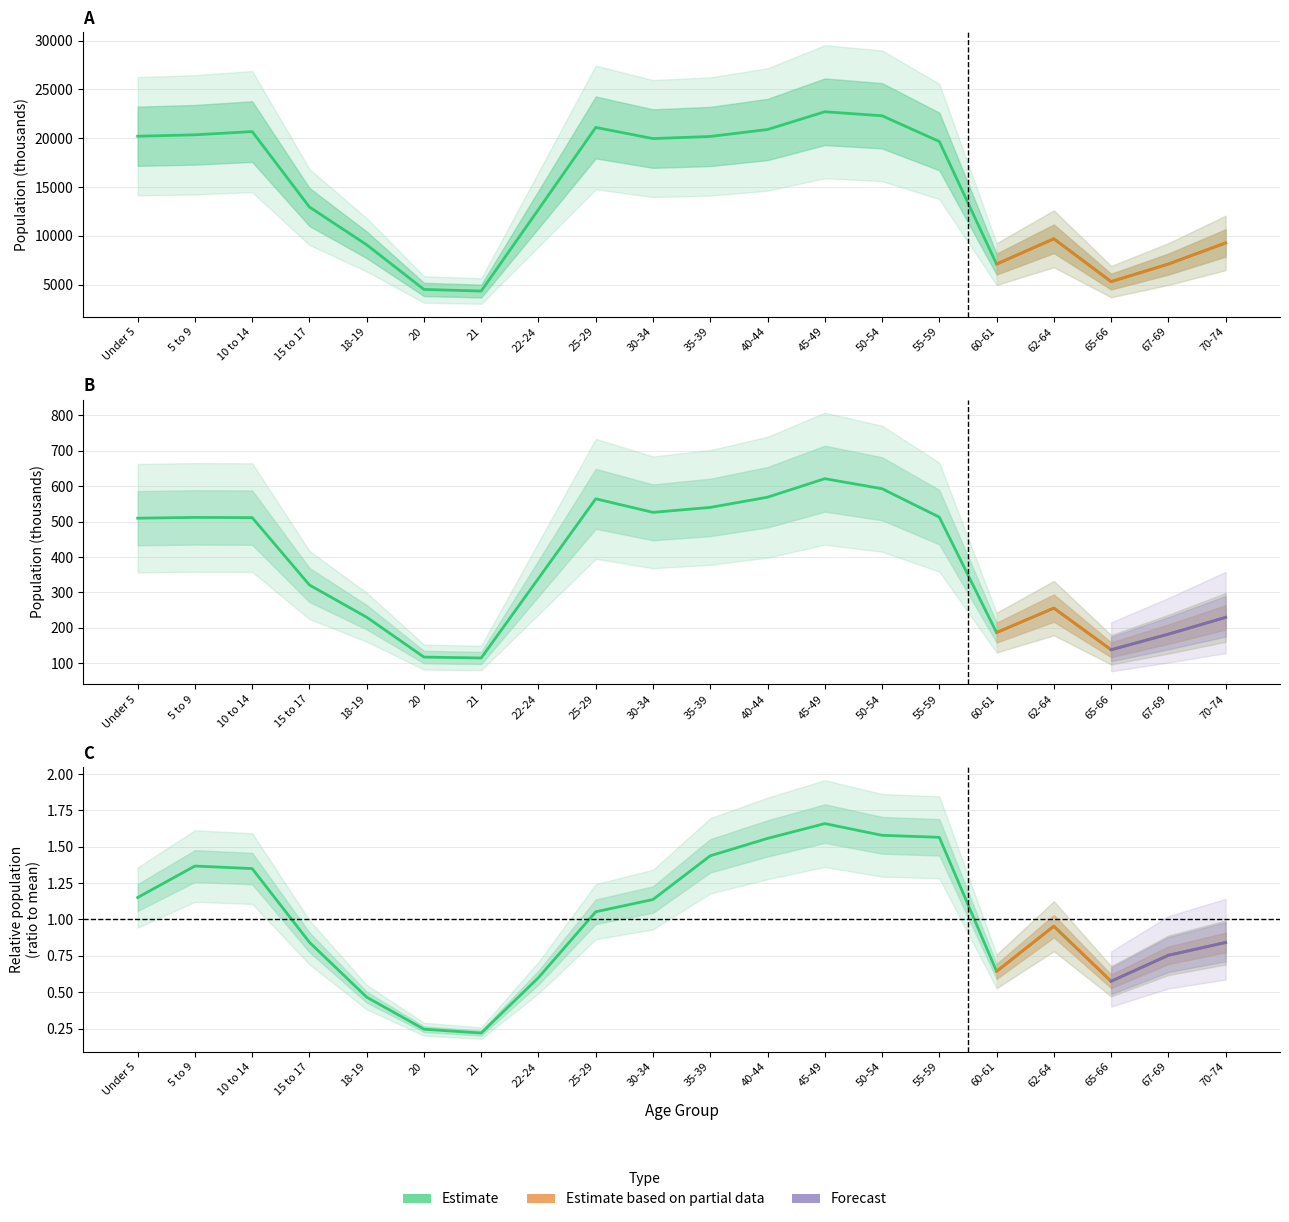

How many values in the Virginia series are below 509?

10